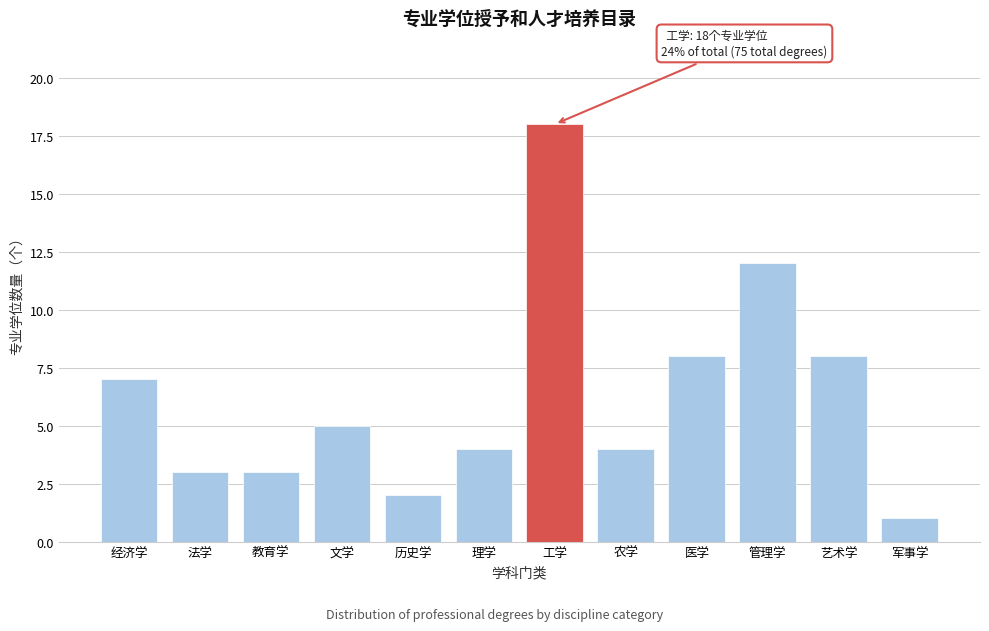

Reading left to right, what are all the values shown in this chart?

7	3	3	5	2	4	18	4	8	12	8	1